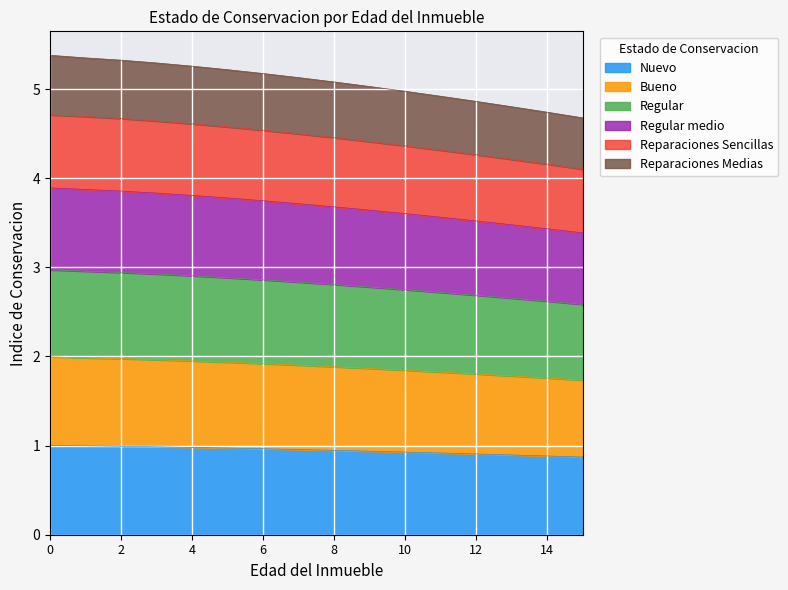

Which series has the widest spread of values?

Reparaciones Medias